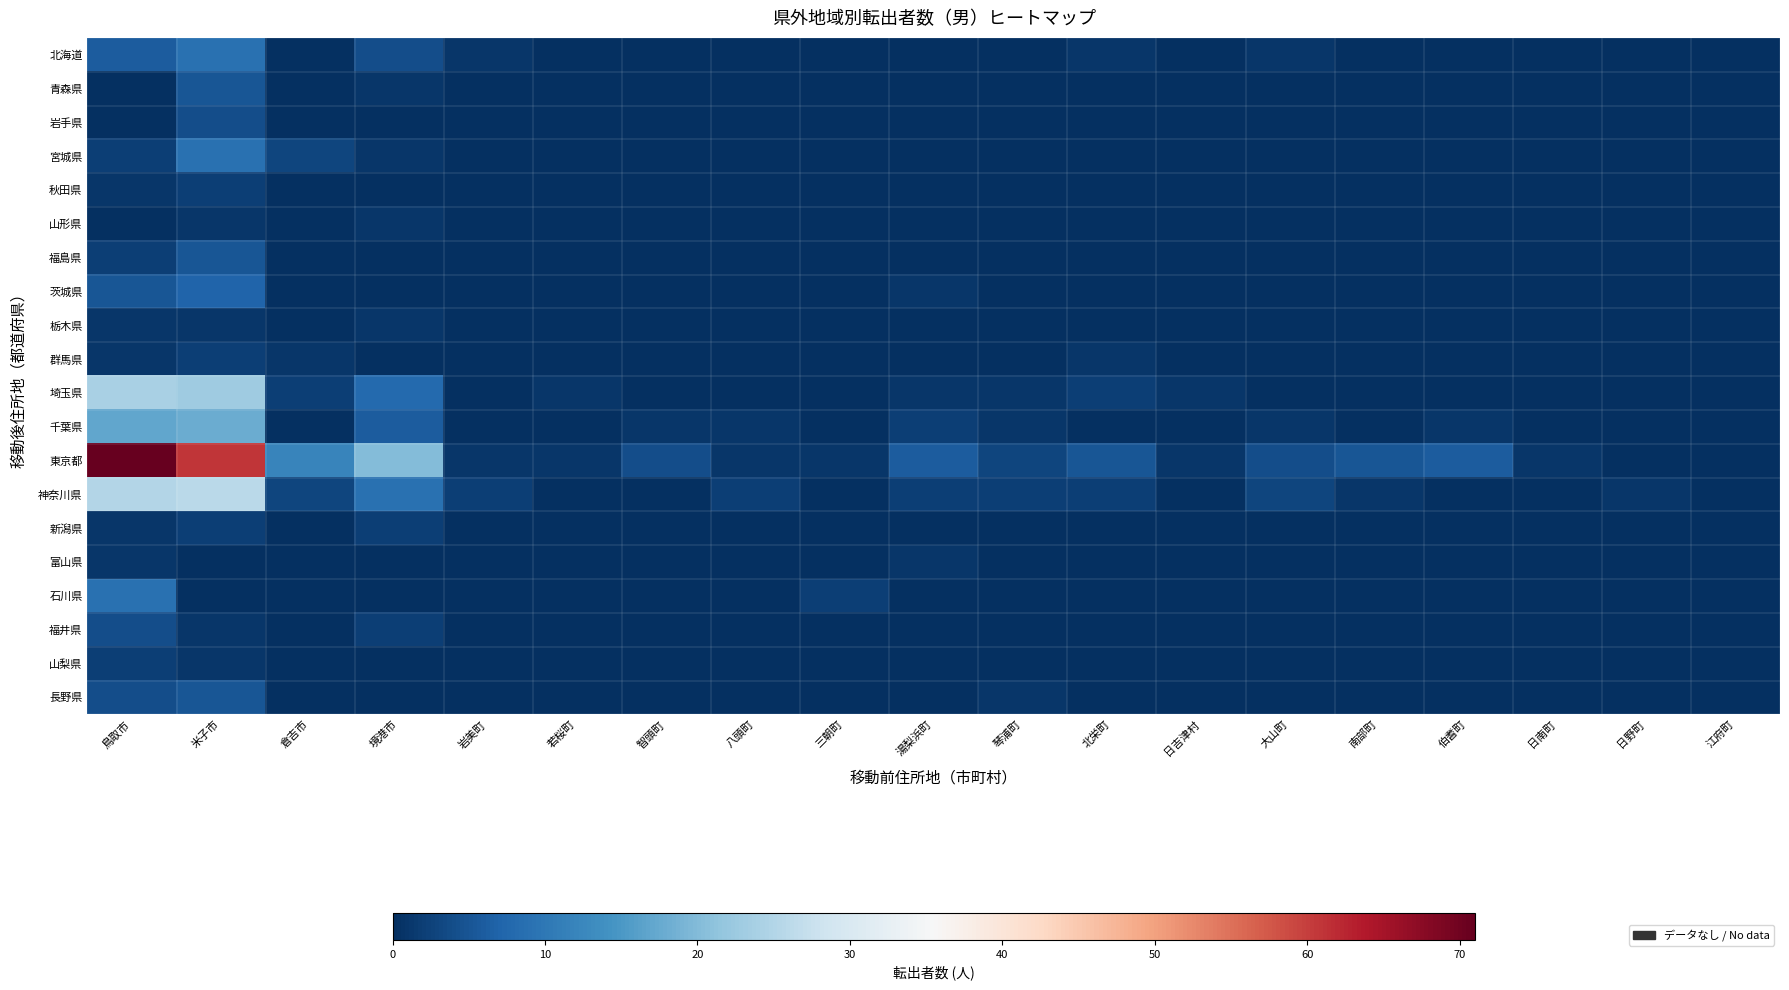

Which series has the widest spread of values?

東京都